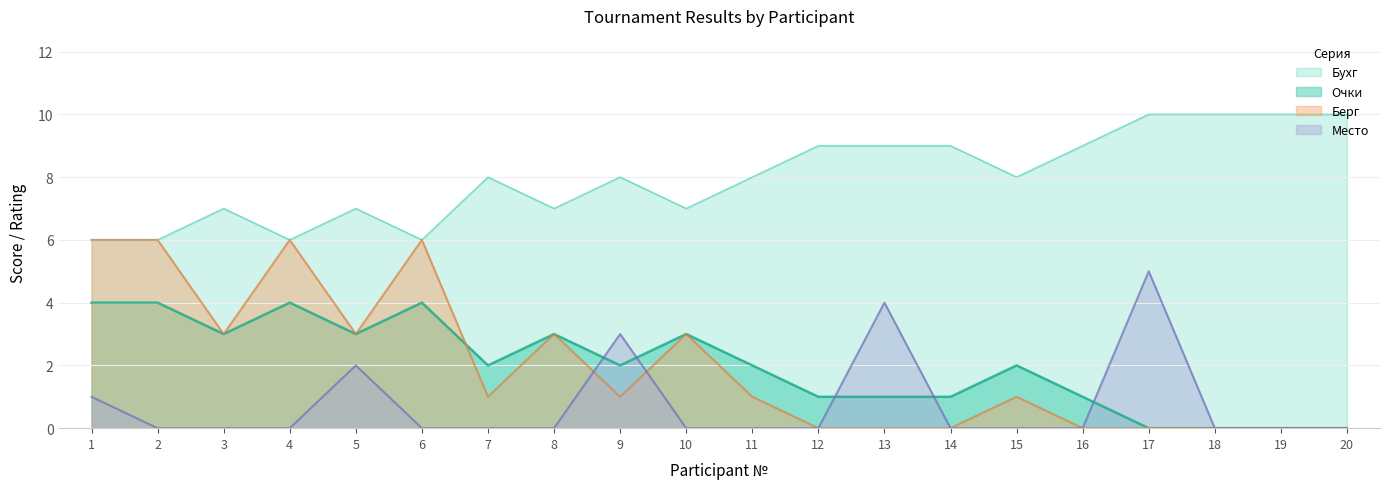

Which category has the lowest value in the Очки series?

1